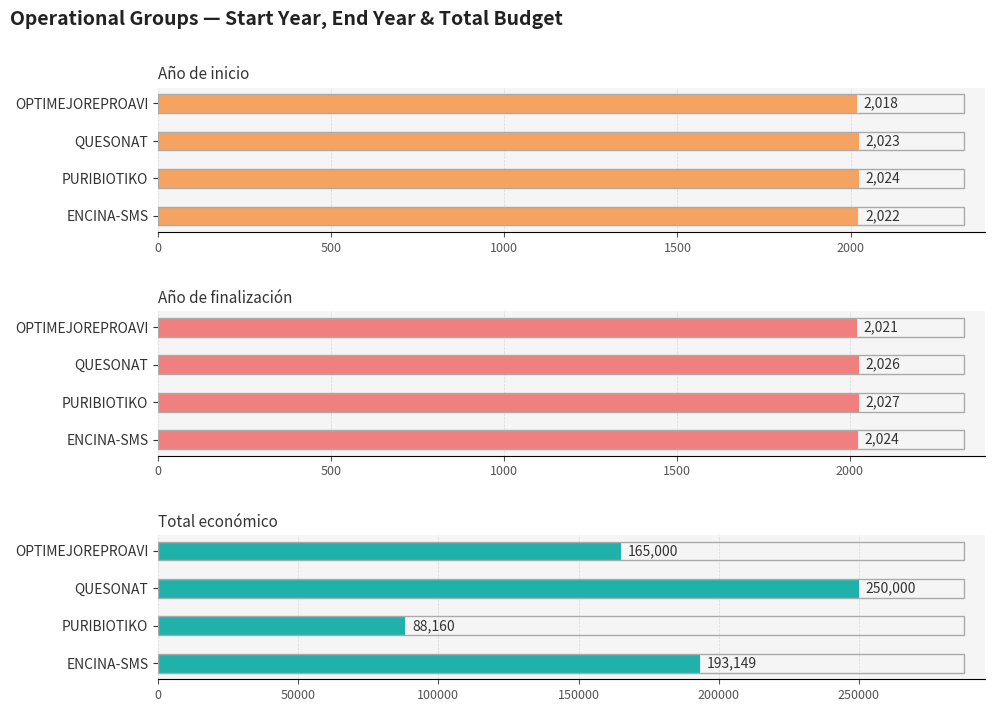

True or false: Año de inicio has a value of 3606 at OPTIMEJOREPROAVI.

False